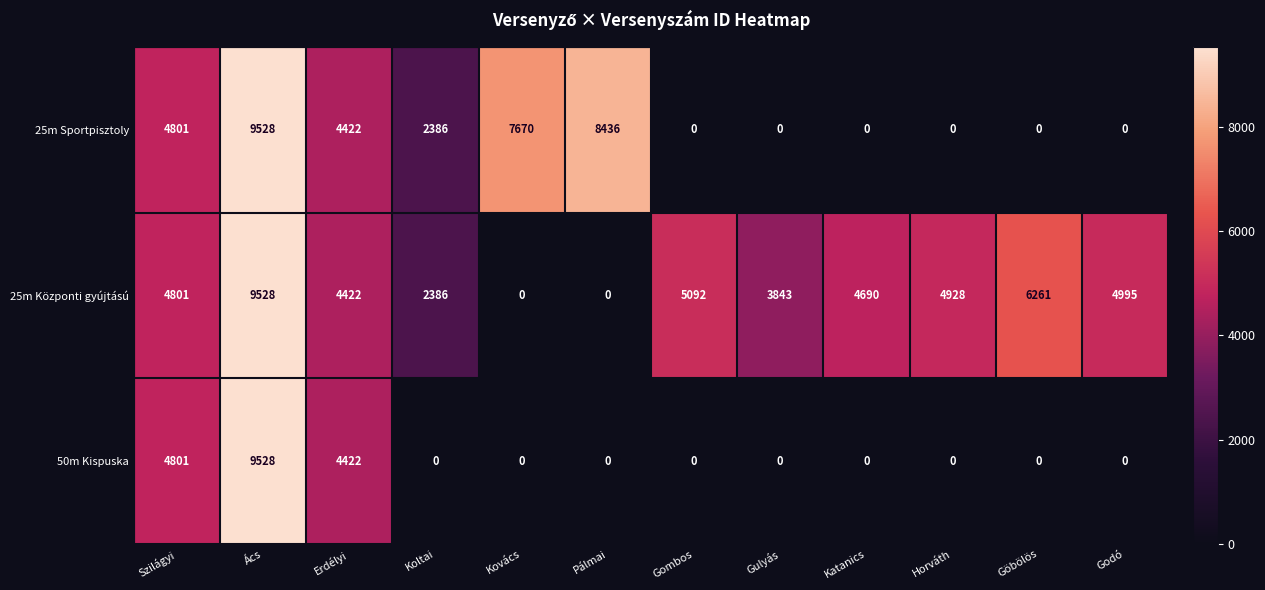

What is the approximate value of 25m Központi gyújtású at Szilágyi, to the nearest 50?

4800